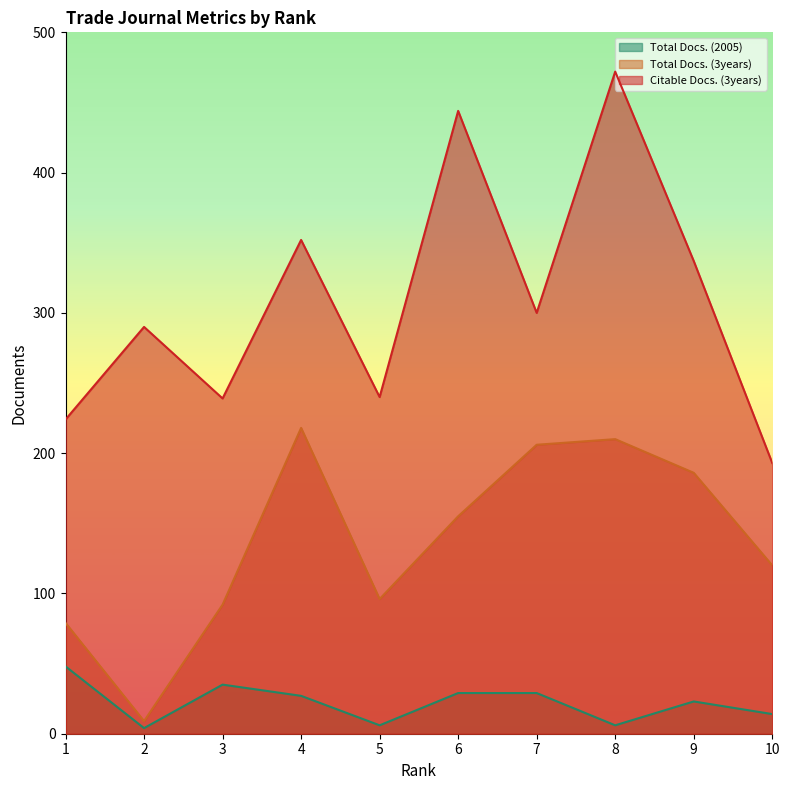

Where is the first local maximum for Total Docs. (3years)?

4